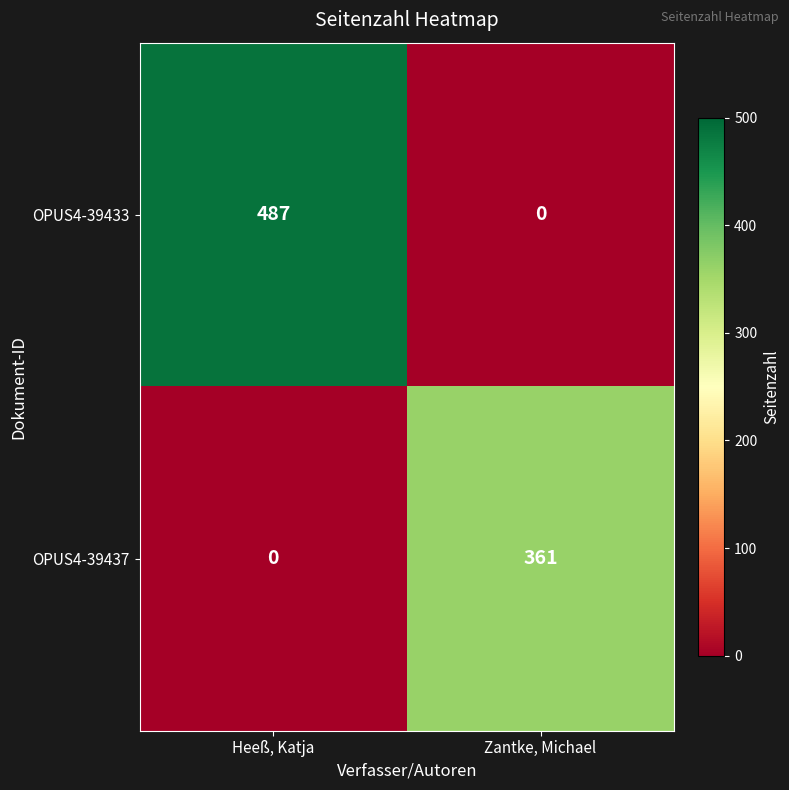

Which category has the highest value across all series?

Heeß, Katja